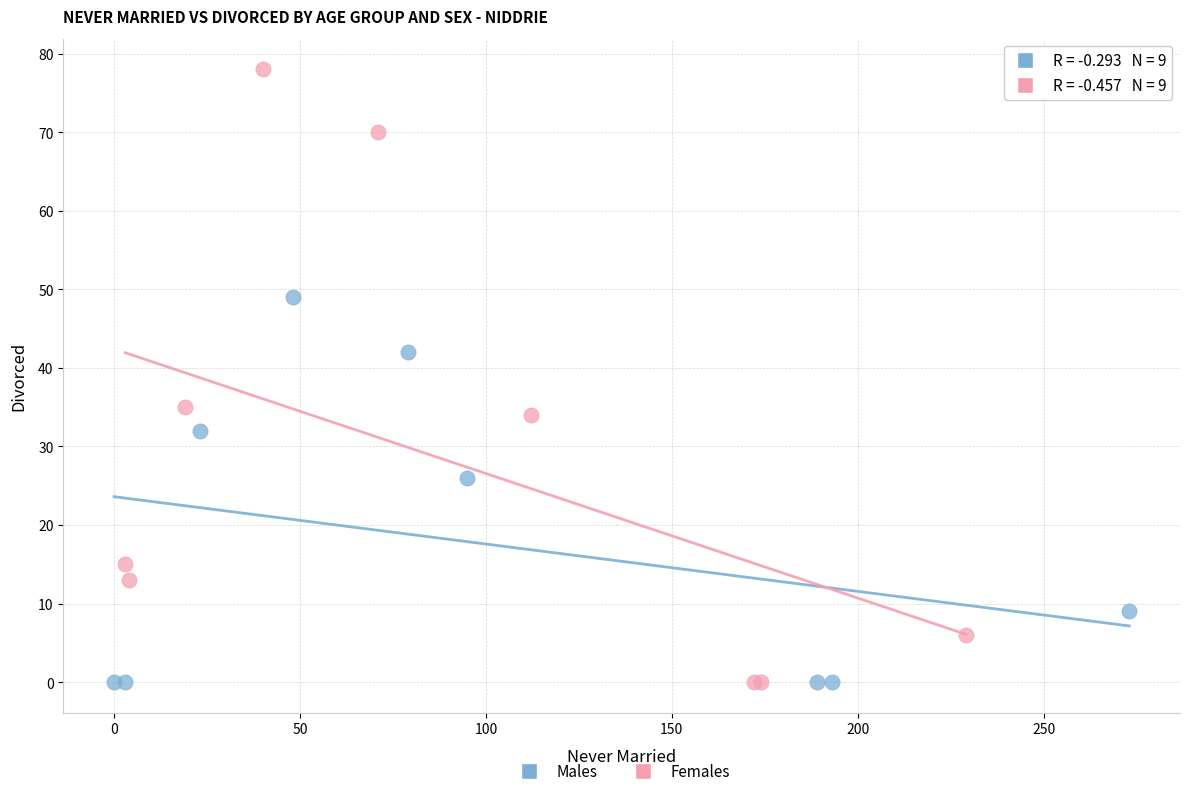

Which series contains the highest Y value?

Females